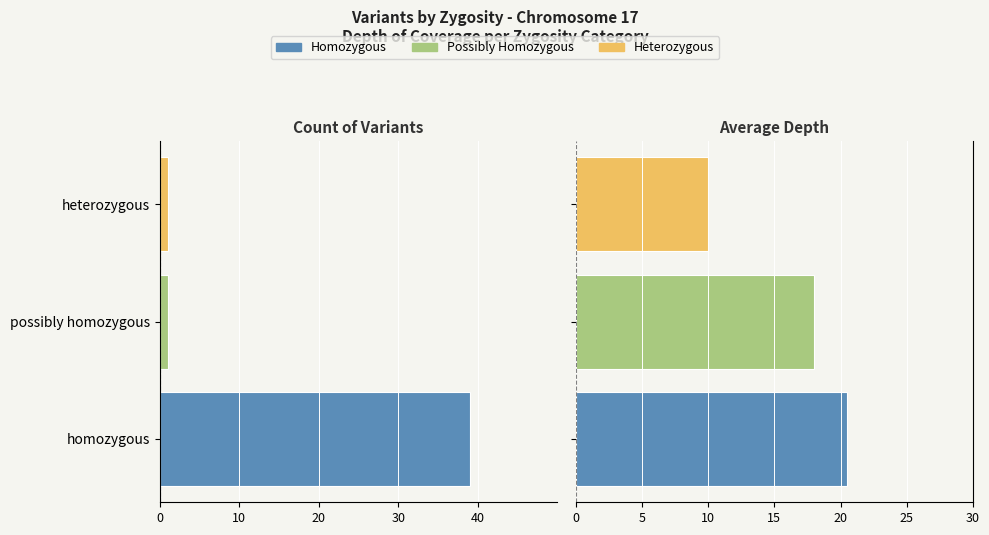

What is the difference between the highest and lowest values at possibly homozygous?

19.0